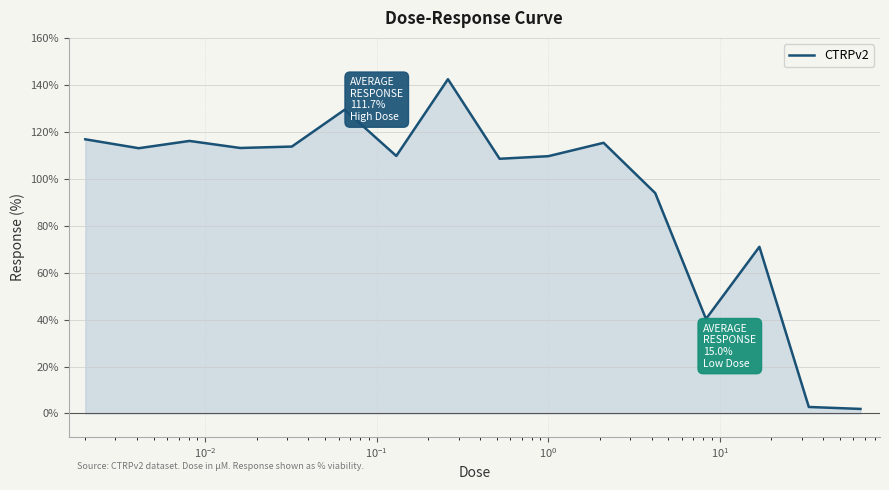

What is the value of the 1st point from the left?

116.8